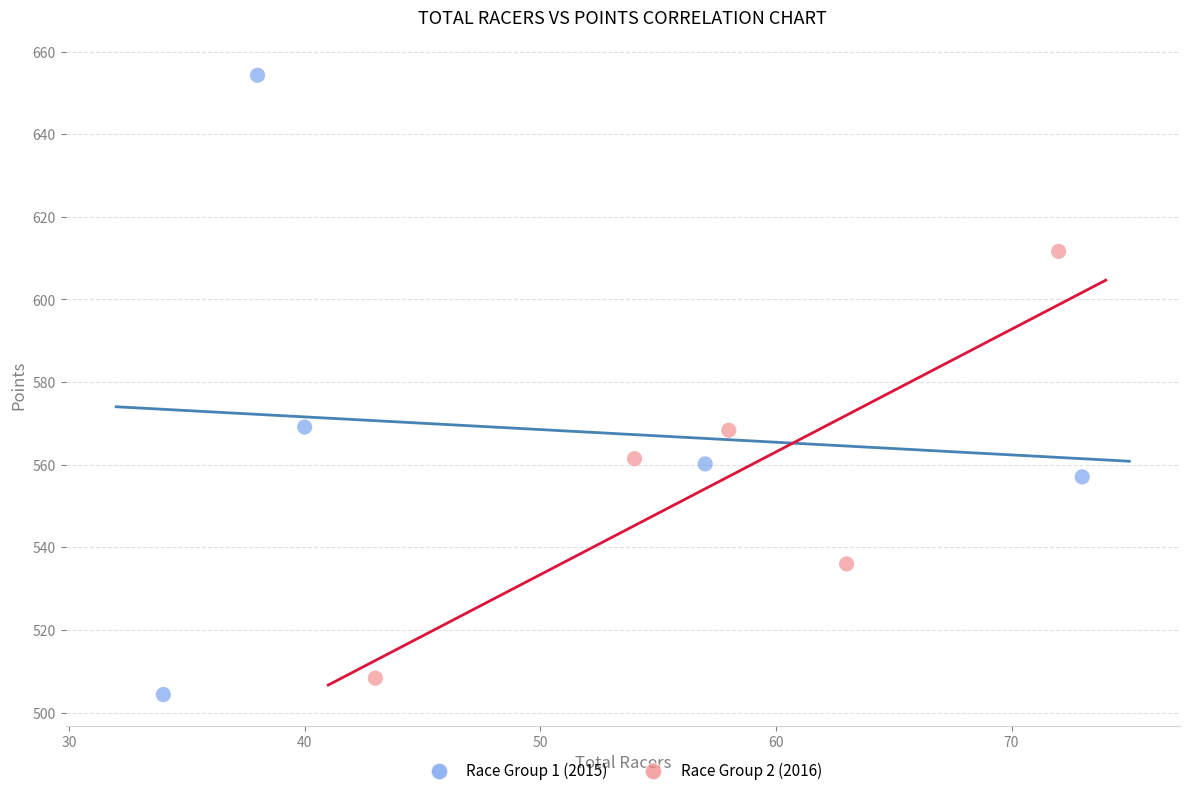

Which series contains the lowest Y value?

Race Group 1 (2015)